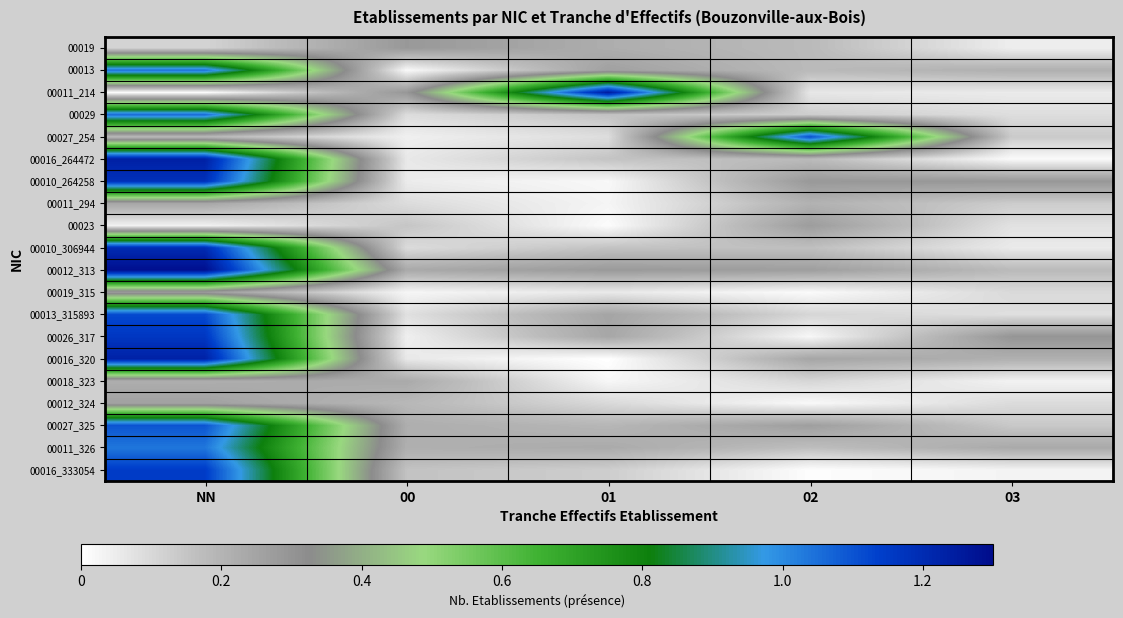

What is the maximum value shown in the chart?

1.3